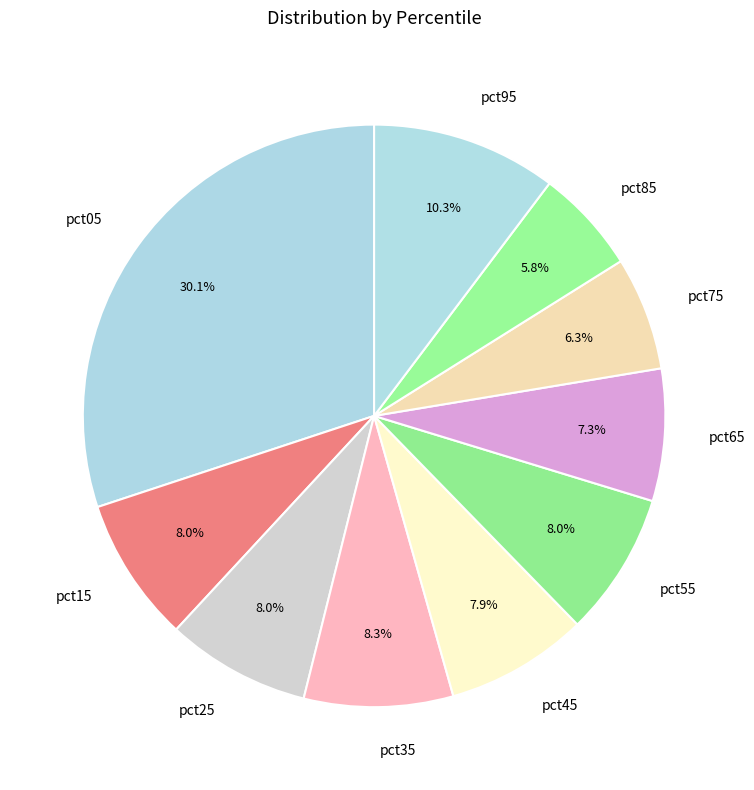

Which category has the biggest portion of the pie?

pct05